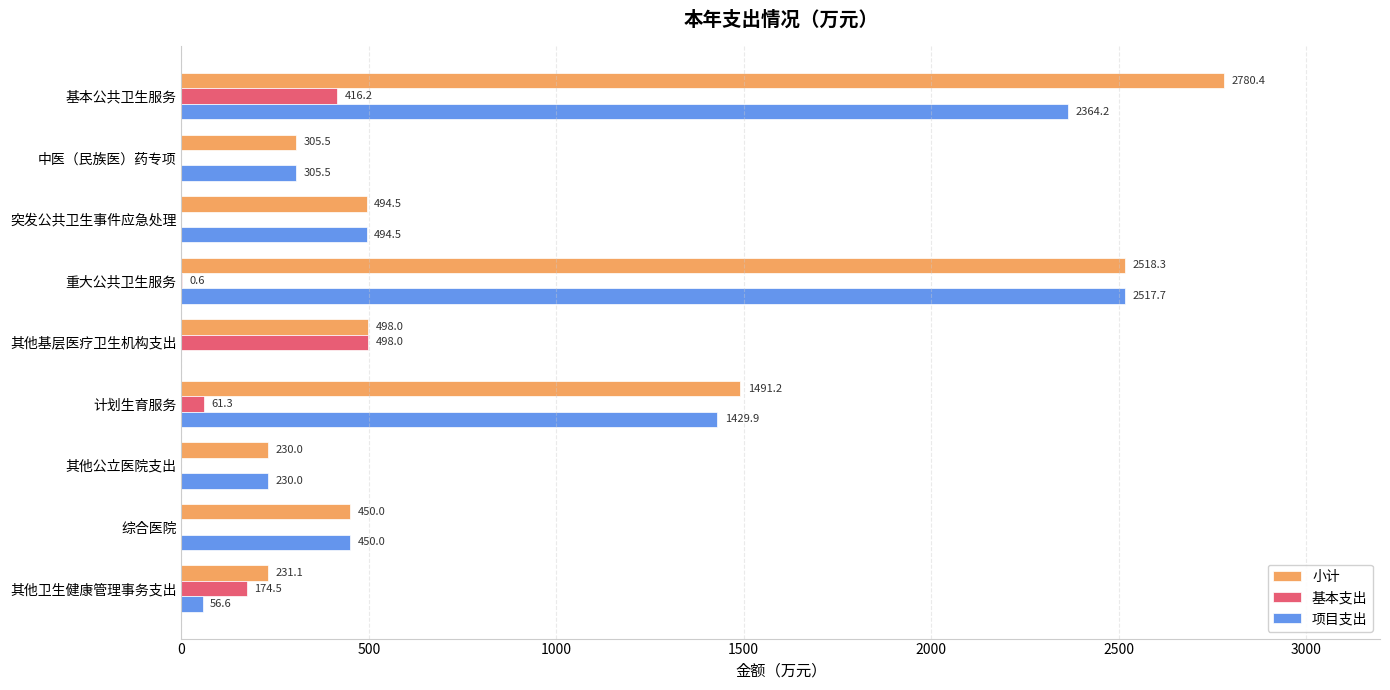

What is the sum of all 项目支出 values?

7848.4